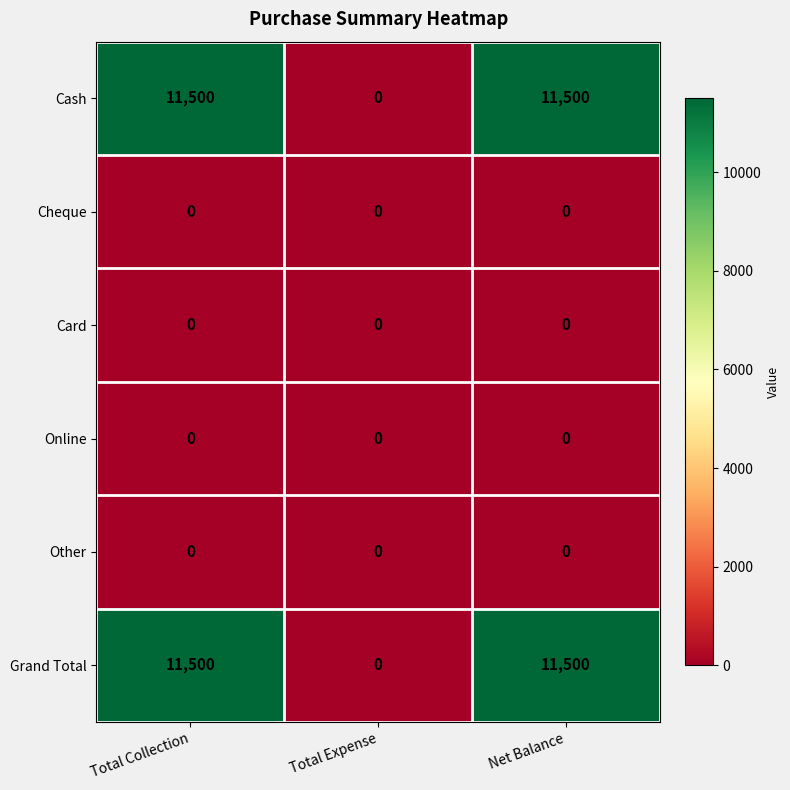

Reading left to right, extract all data points from this chart.

Cash: 11500	0	11500
Cheque: 0	0	0
Card: 0	0	0
Online: 0	0	0
Other: 0	0	0
Grand Total: 11500	0	11500